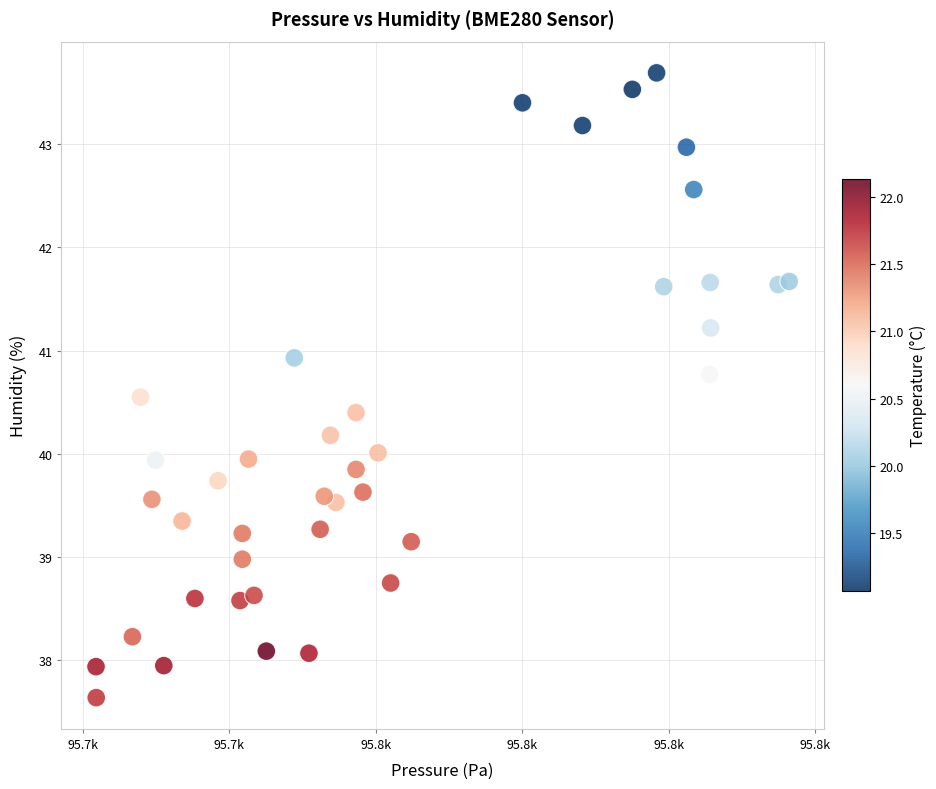

What is the range of X values (max minus min)?

94.6